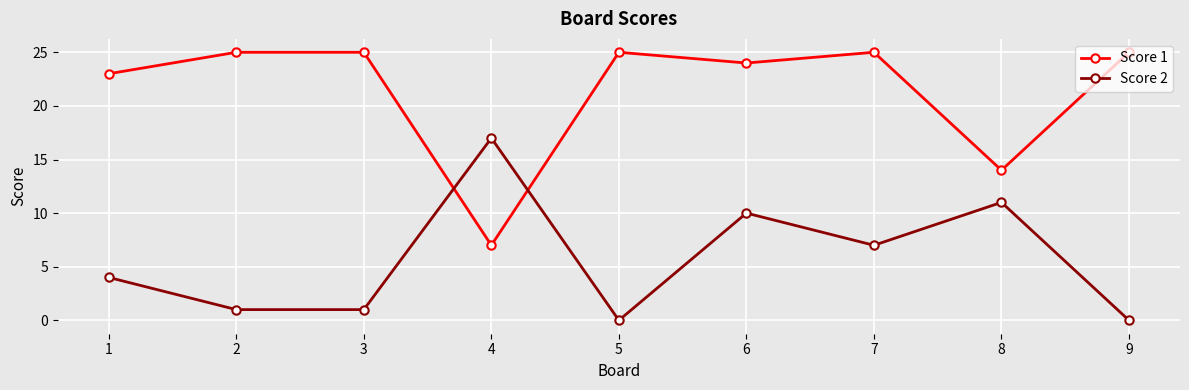

What is the sum of all Score 2 values?

51